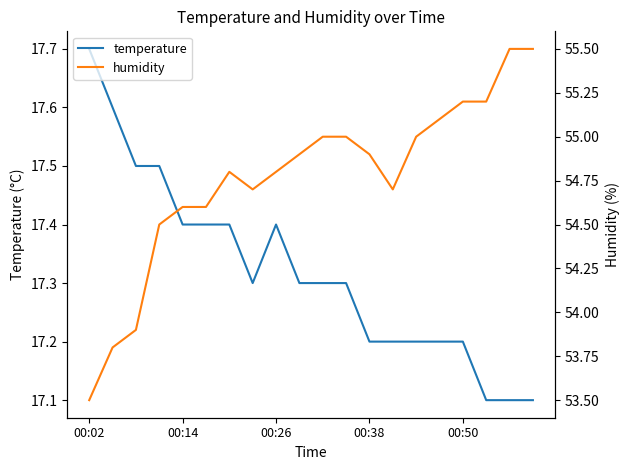

Is this an area chart (filled region under the line)?

No